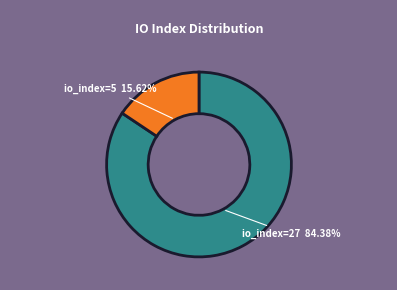

What is the ratio of the value at io_index=5 to the value at io_index=27?

0.2